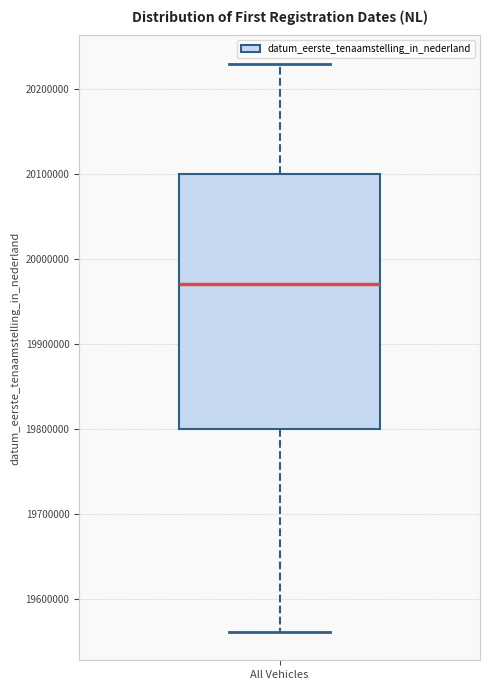

Read this box plot against the y-axis: the position of the median line, the range covered by the box, and the ends of both whiskers. The values are not printed on the chart, so give them approximately, as read against the axis.

median 19970000, box 19800000 to 20100000, whiskers 19560000 to 20230000